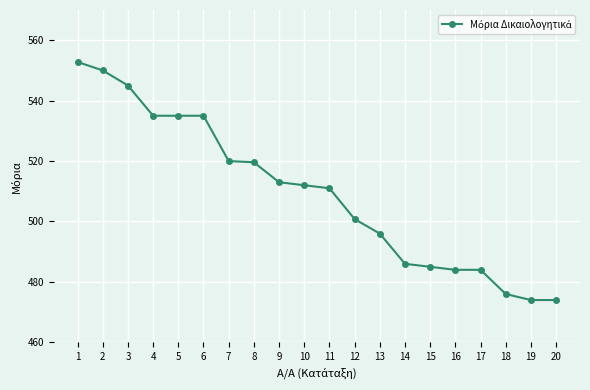

What is the value of the 4th point from the left?

535.0